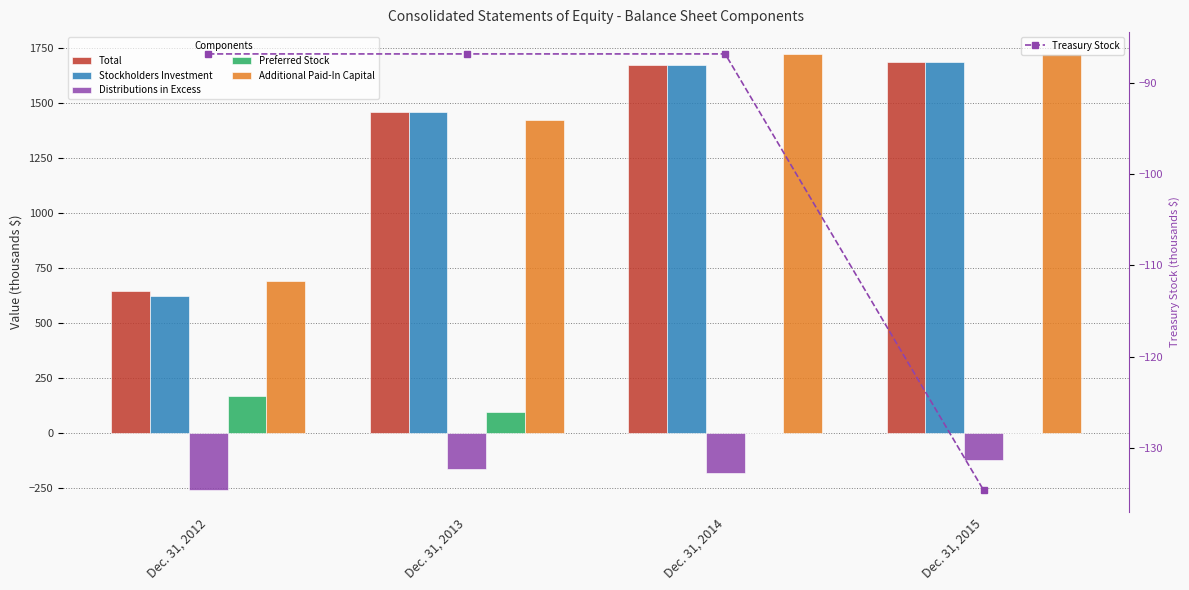

Which category has the highest value across all series?

Dec. 31, 2015